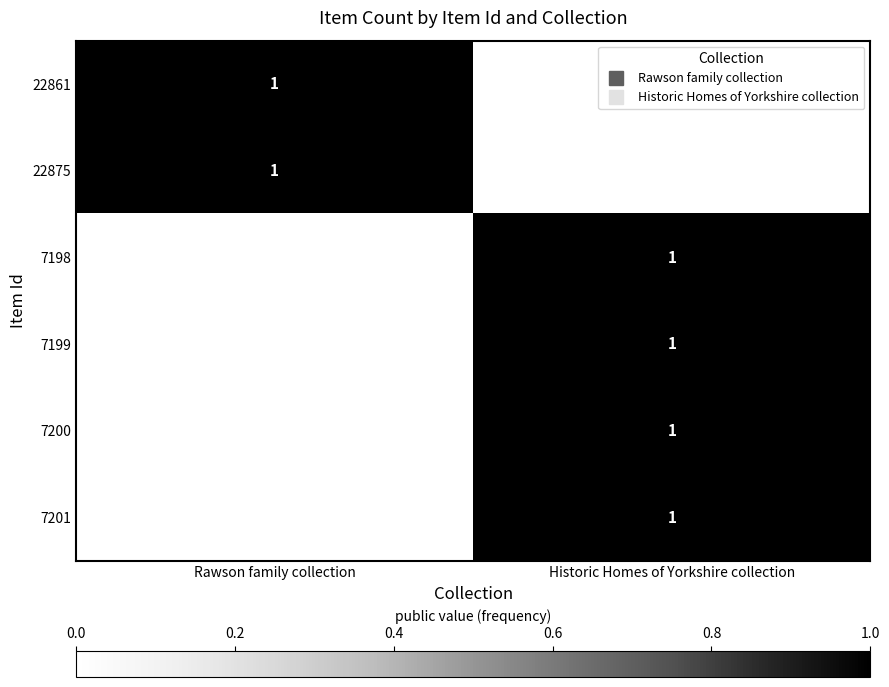

What is the spread (max minus min) of values at Historic Homes of Yorkshire collection?

1